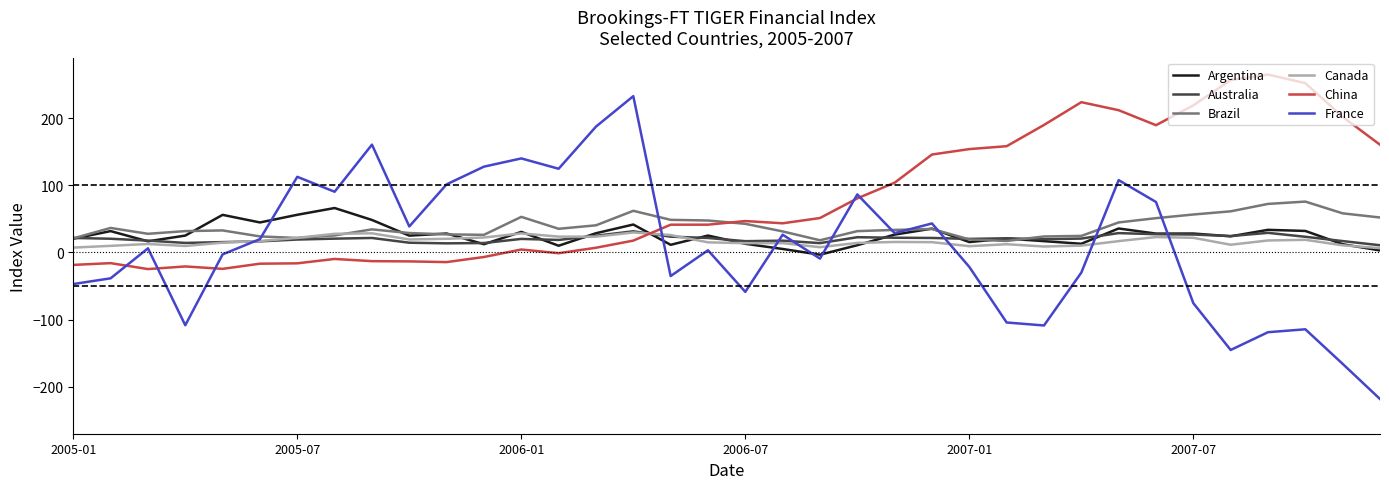

The value of Brazil at 2007-01 is 19.4. True or false?

True